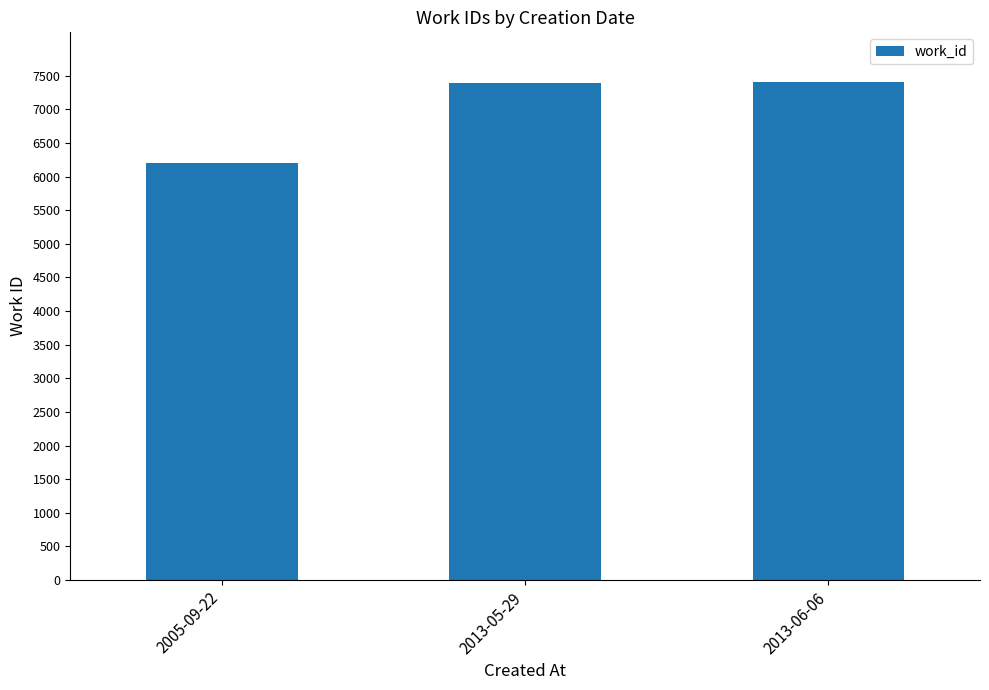

What is the change in value from 2013-05-29 to 2013-06-06?

+8